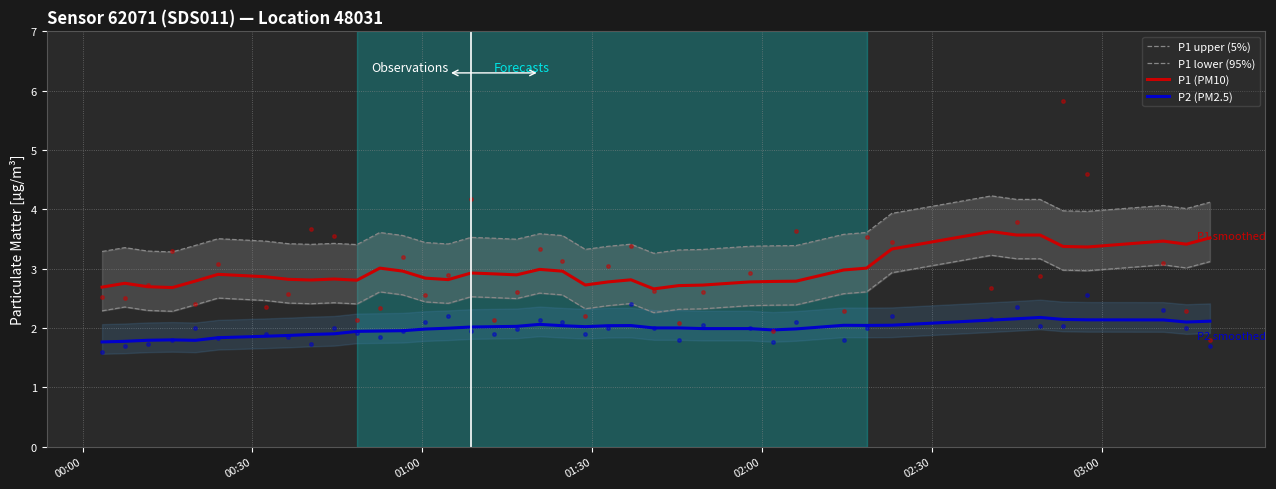

True or false: P1 (PM10) and P2 (PM2.5) cross at least once.

False